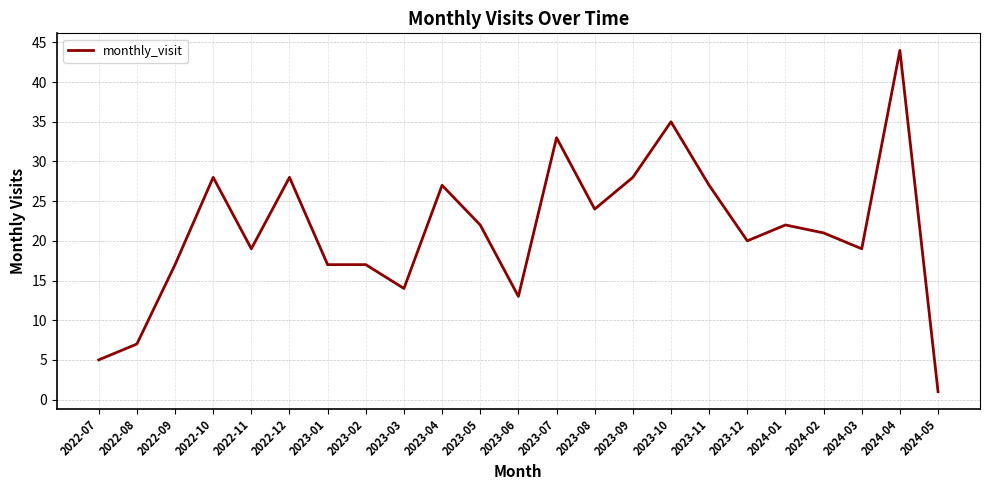

What is the sum of the values at 2022-07 and 2024-03?

24